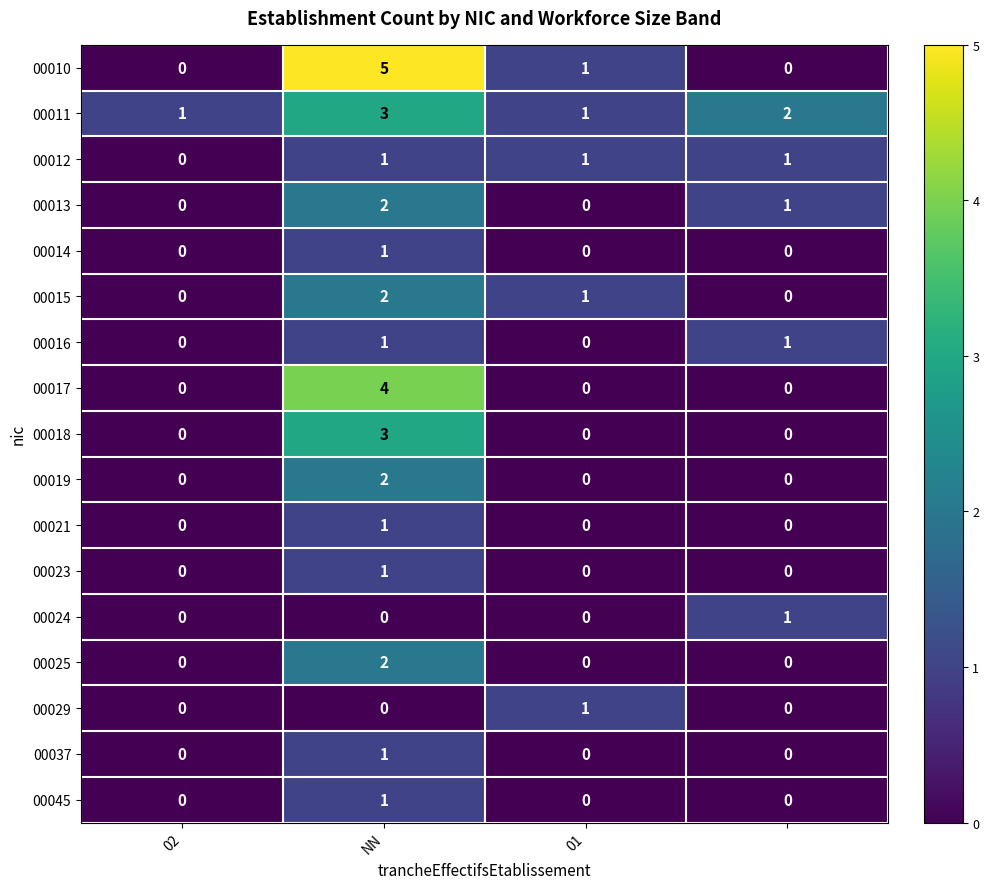

Which series has the largest range (max minus min)?

00010